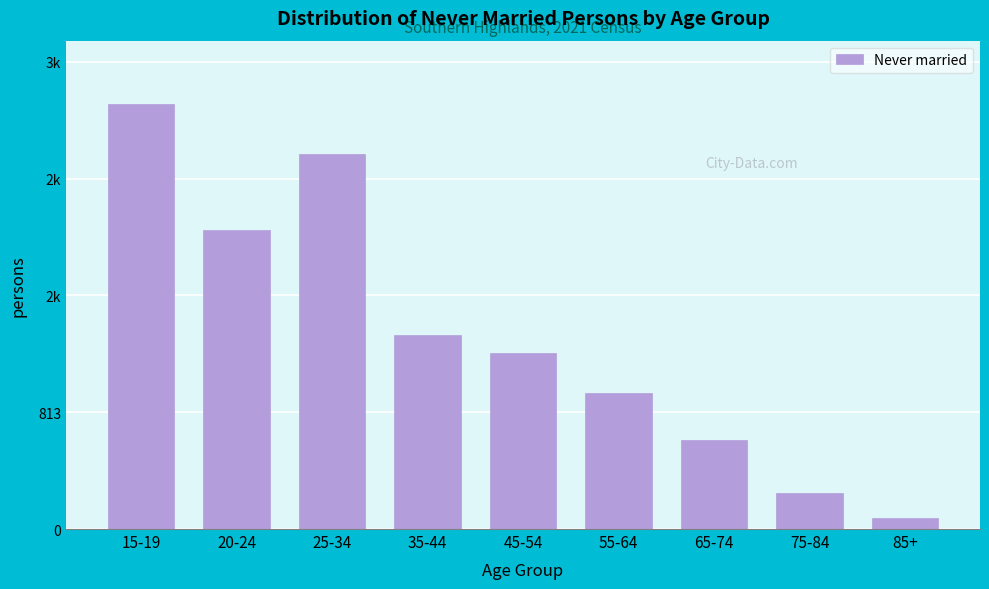

Does the chart contain any negative values?

No